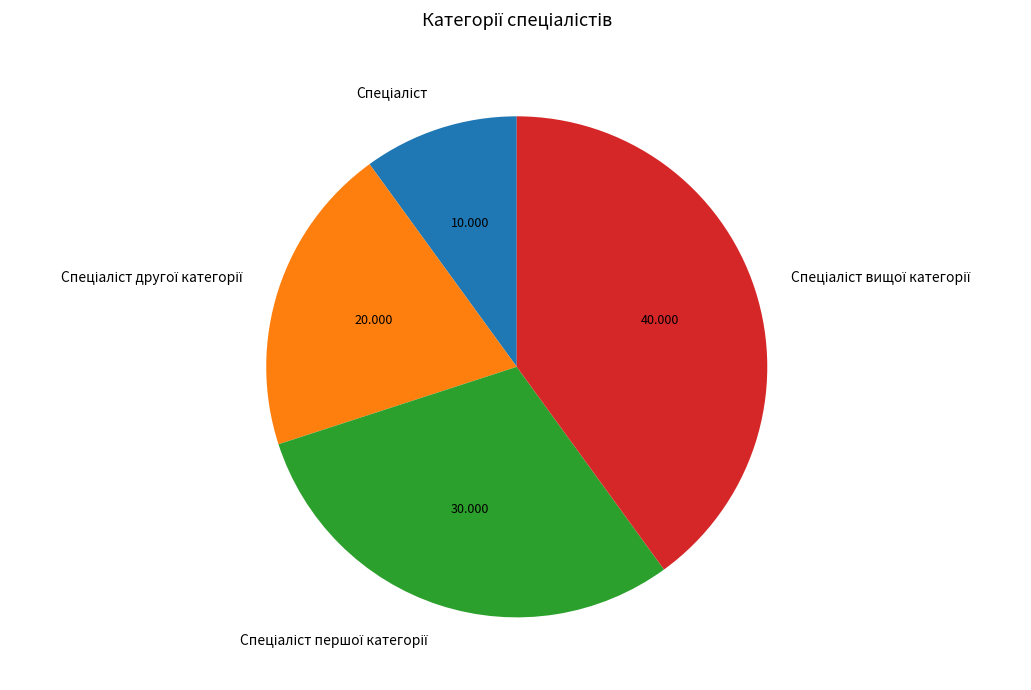

To the nearest percent, what portion does Спеціаліст другої категорії represent?

20%